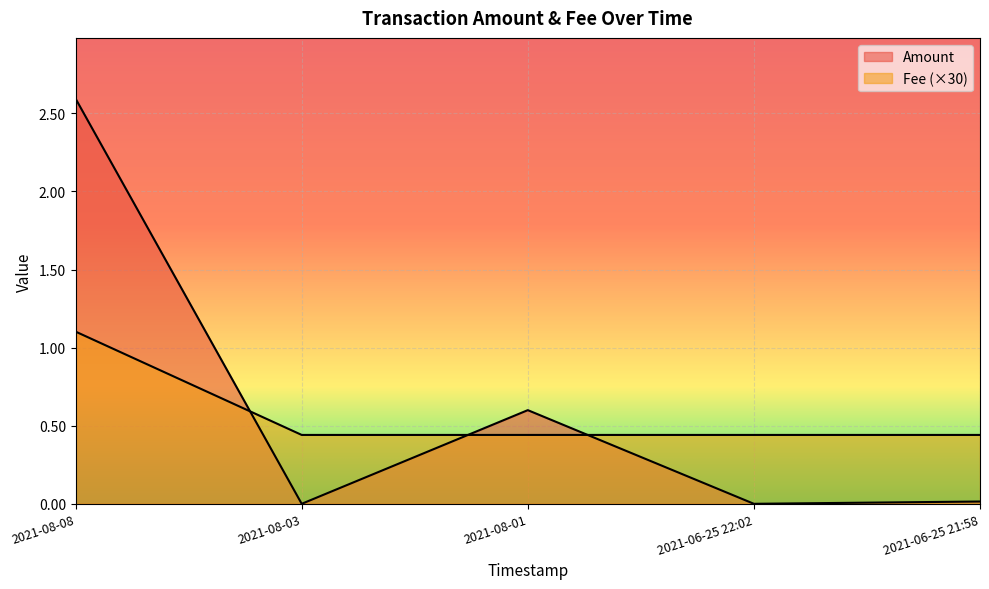

Reading left to right, what are all the values shown in this chart?

Amount: 2021-08-08=2.6	2021-08-03=0.0	2021-08-01=0.6	2021-06-25 22:02=0.0	2021-06-25 21:58=0.0
Fee: 2021-08-08=1.1	2021-08-03=0.4	2021-08-01=0.4	2021-06-25 22:02=0.4	2021-06-25 21:58=0.4